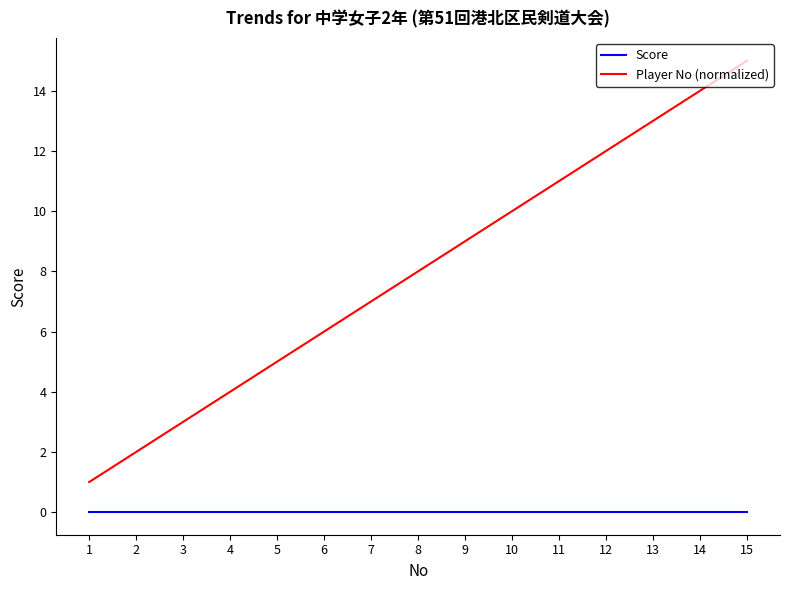

At which label does Player No (normalized) reach its minimum?

1